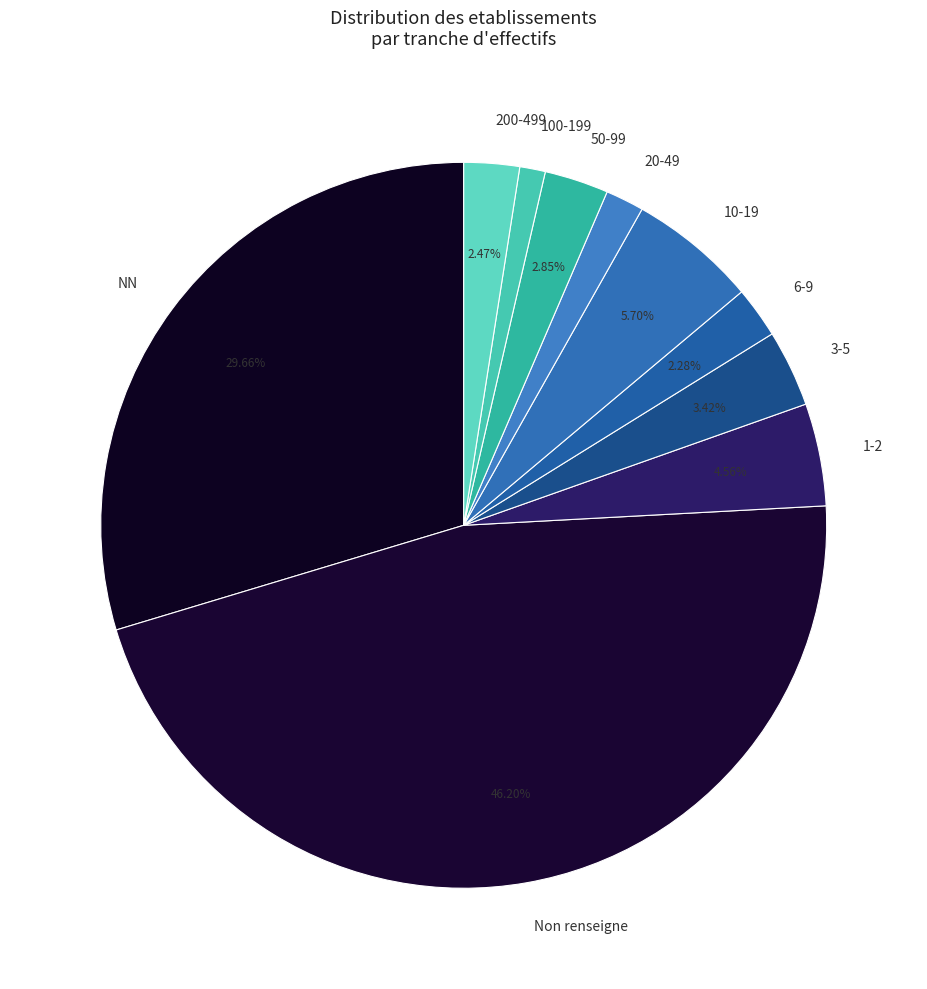

What is the ratio of the value at Non renseigne to the value at 1-2?

10.1